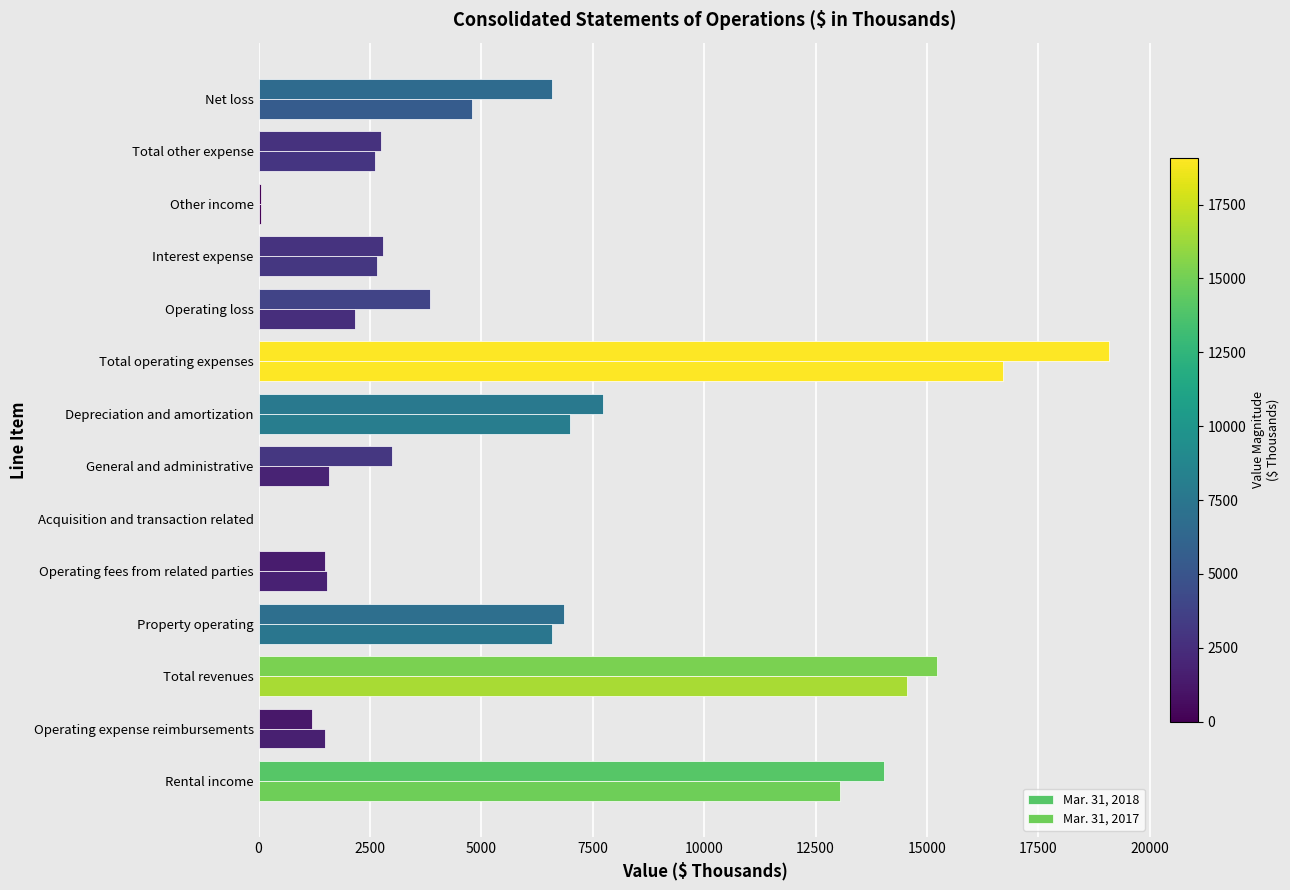

What is the greatest value displayed?

19074